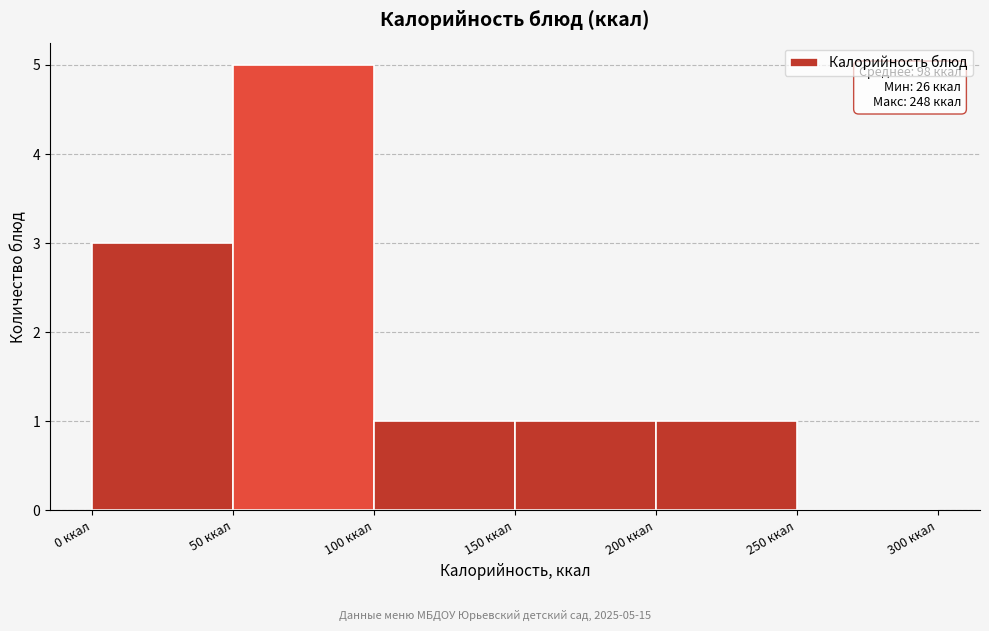

Which range on the x-axis has the tallest bar?

50 to 100